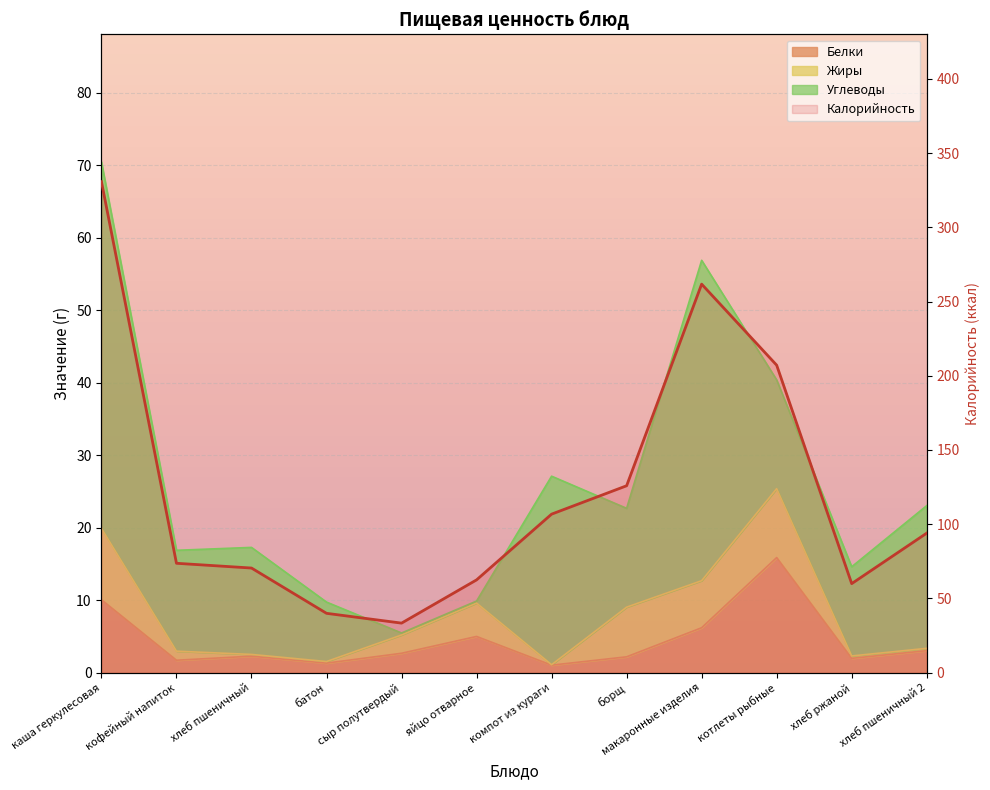

How many values are below 94?

6